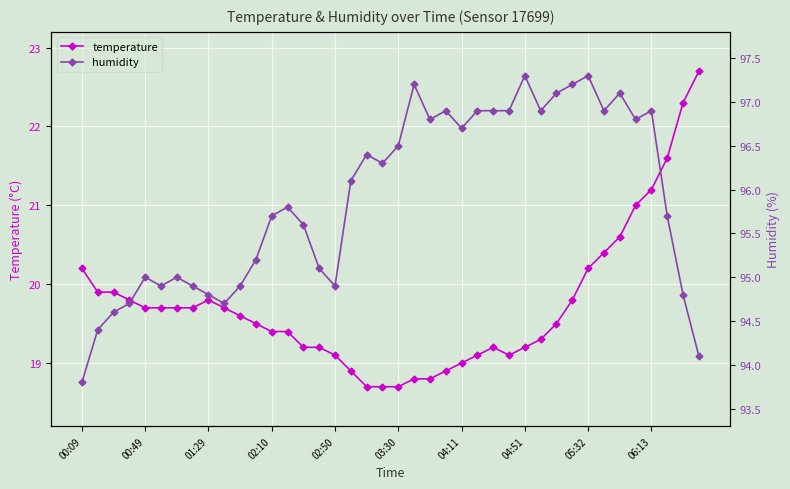

What is the spread (max minus min) of values at 11?

75.7